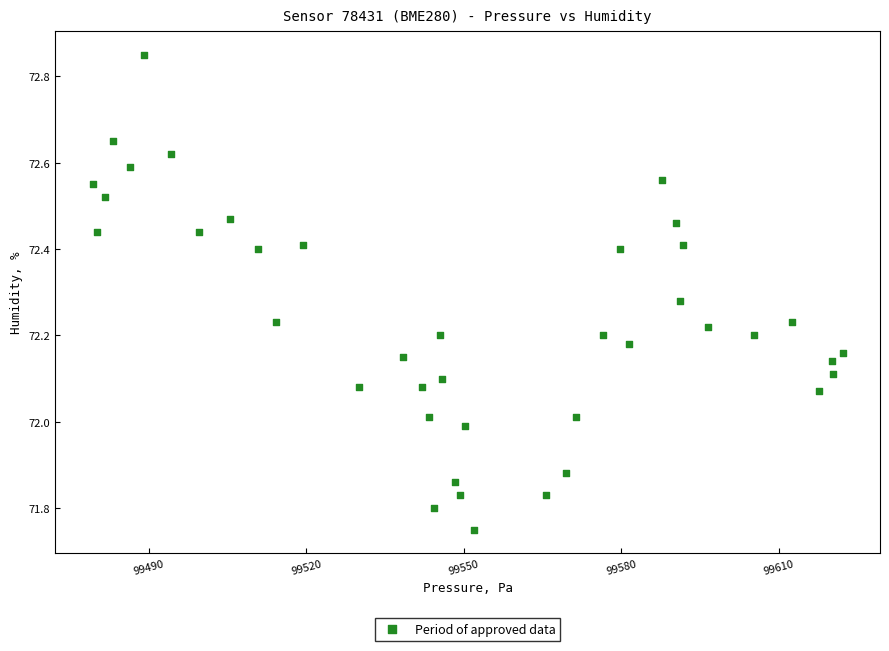

What is the range of Y values (max minus min)?

1.1